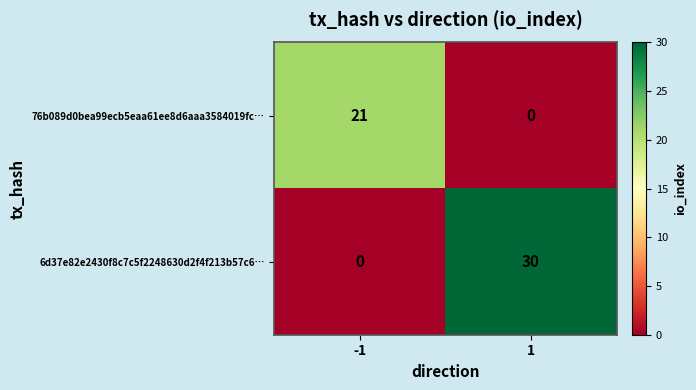

List the series in order of their peak value, lowest first.

76b089d0bea99ecb5eaa61ee8d6aaa3584019fc…, 6d37e82e2430f8c7c5f2248630d2f4f213b57c6…